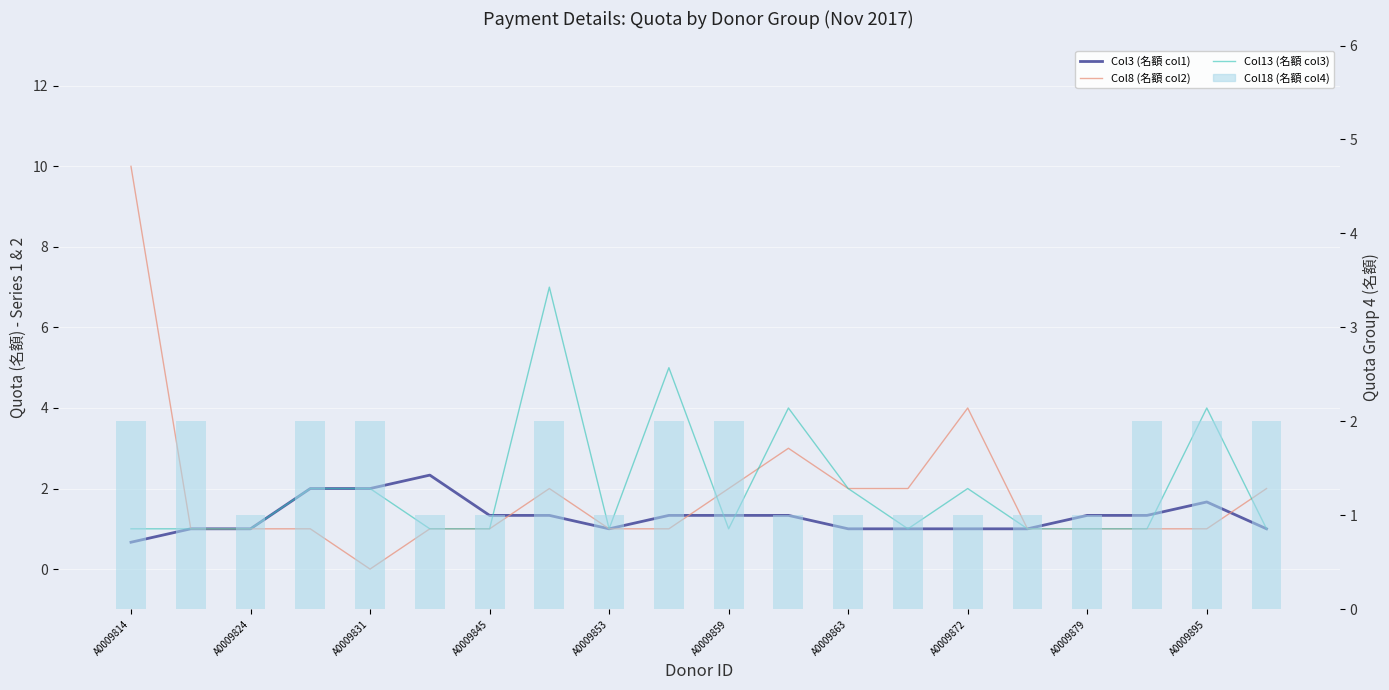

What is the greatest value displayed?

10.0